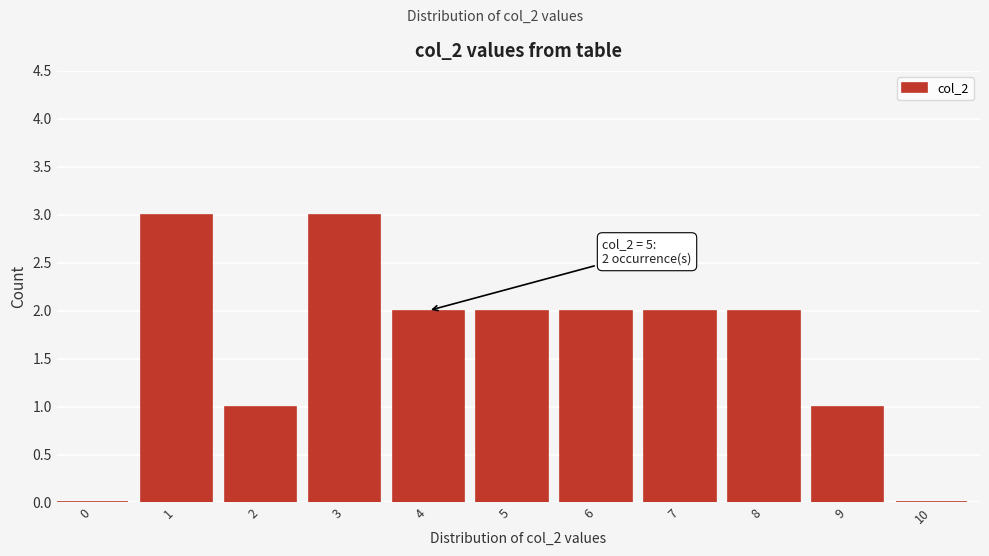

Reading right to left, extract all data points from this chart.

10=0	9=1	8=2	7=2	6=2	5=2	4=2	3=3	2=1	1=3	0=0